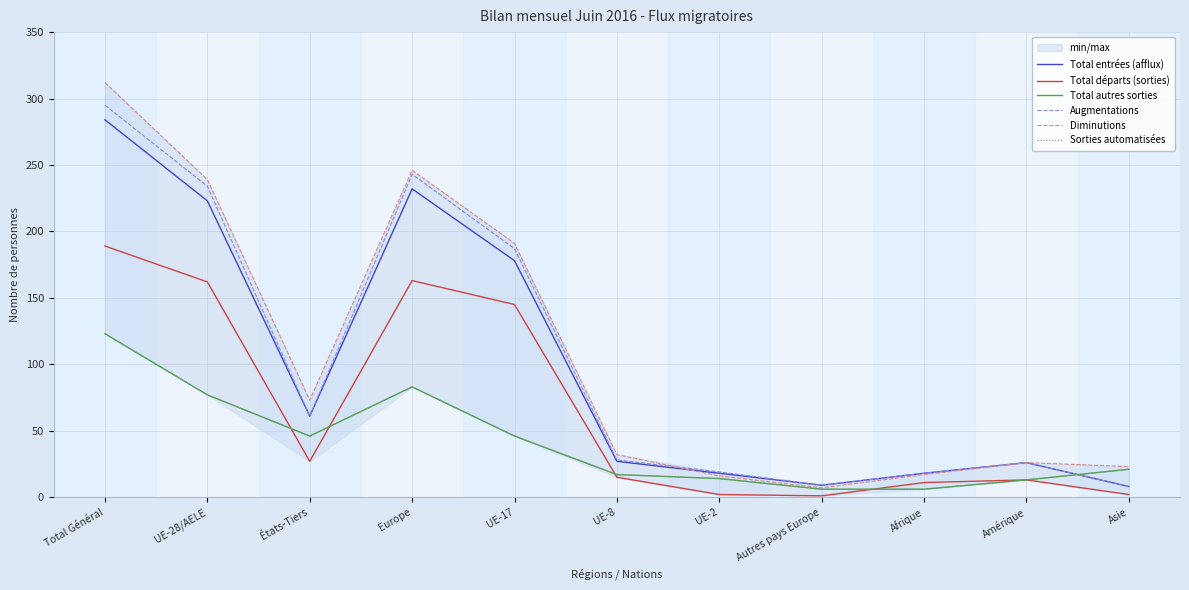

At how many categories does at least one series exceed 44?

5